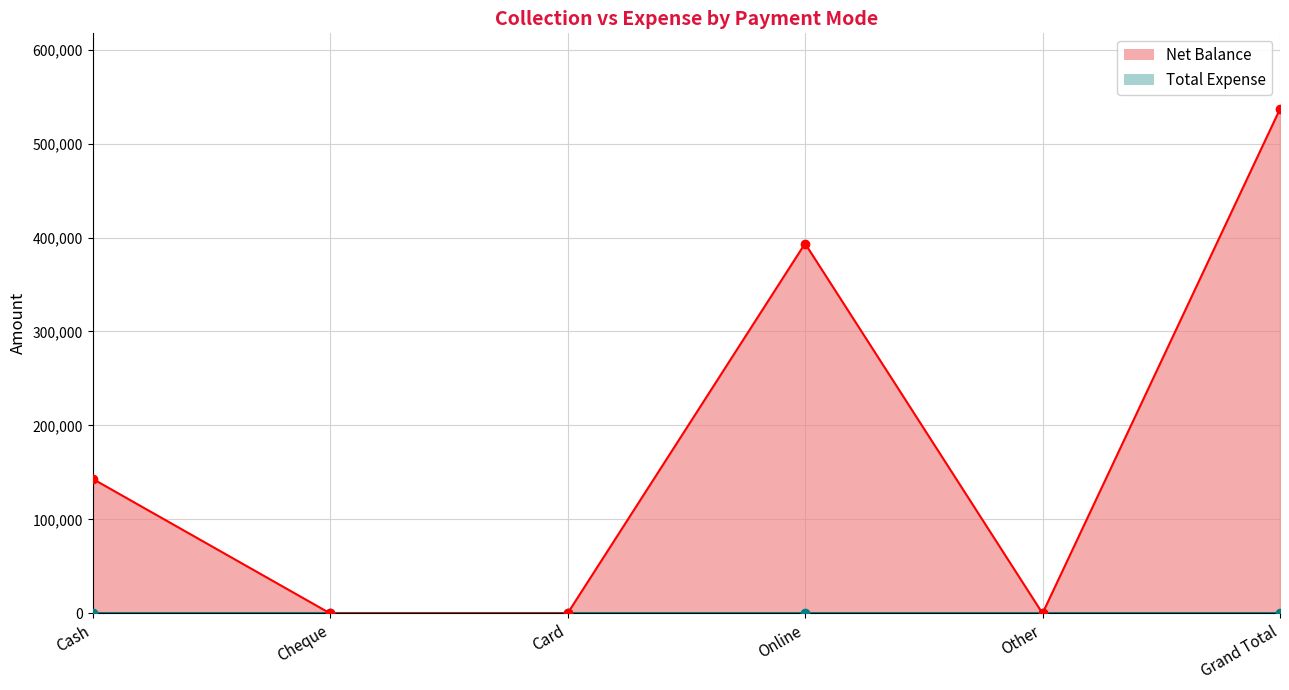

The value at Other is 0. True or false?

True